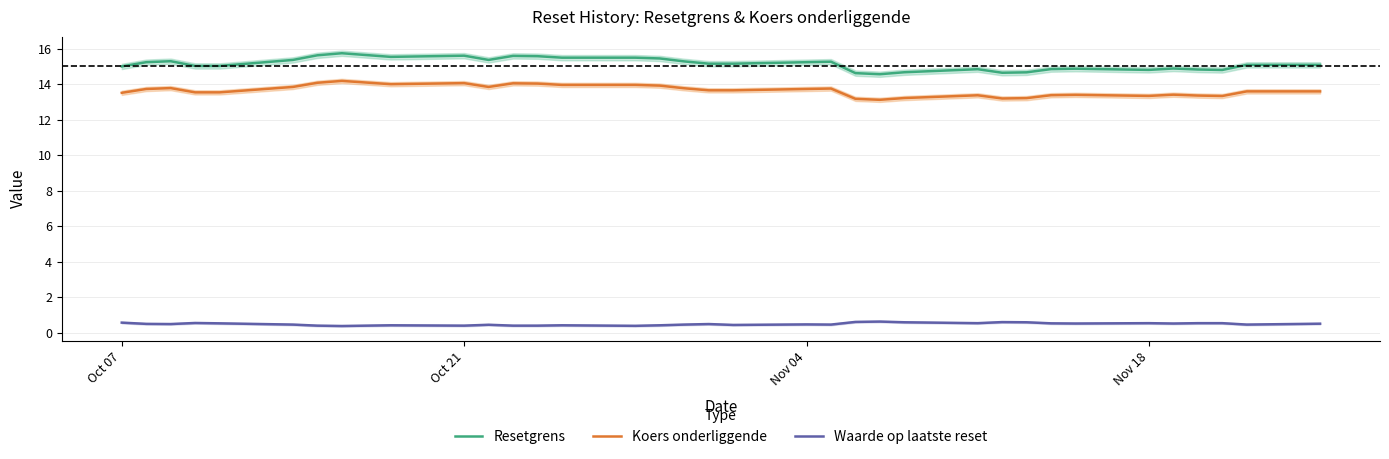

True or false: Waarde op laatste reset has more than 1 interior local peaks.

True